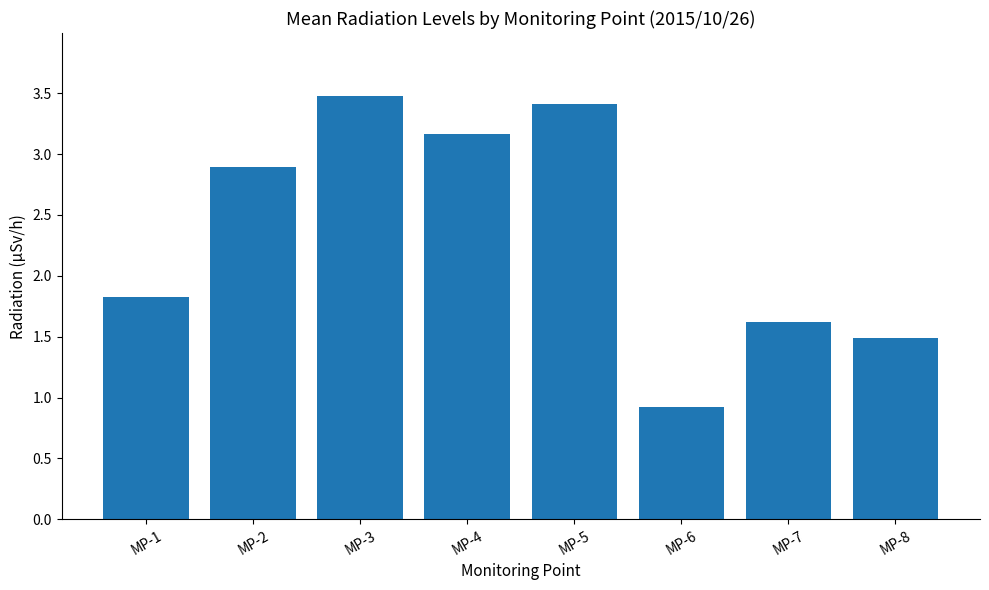

Between MP-2 and MP-1, which is larger?

MP-2